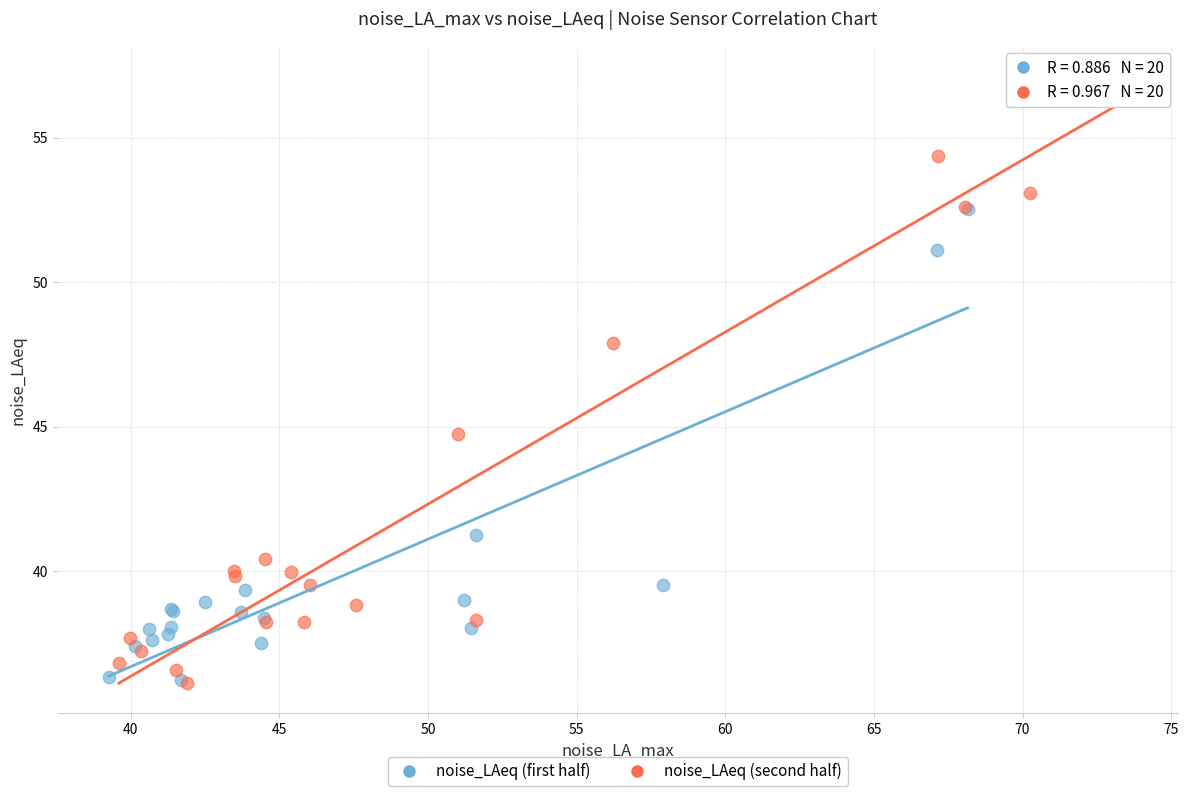

Which series has the widest spread of Y values?

noise_LAeq (second half)